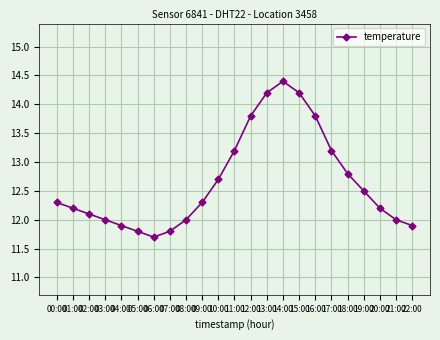

Which category has the lowest value across all series?

06:00